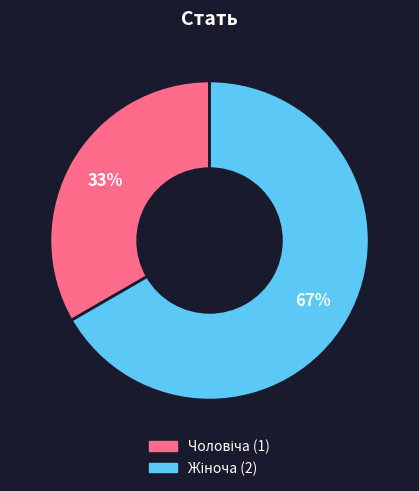

To the nearest percent, what is the average slice percentage?

50%